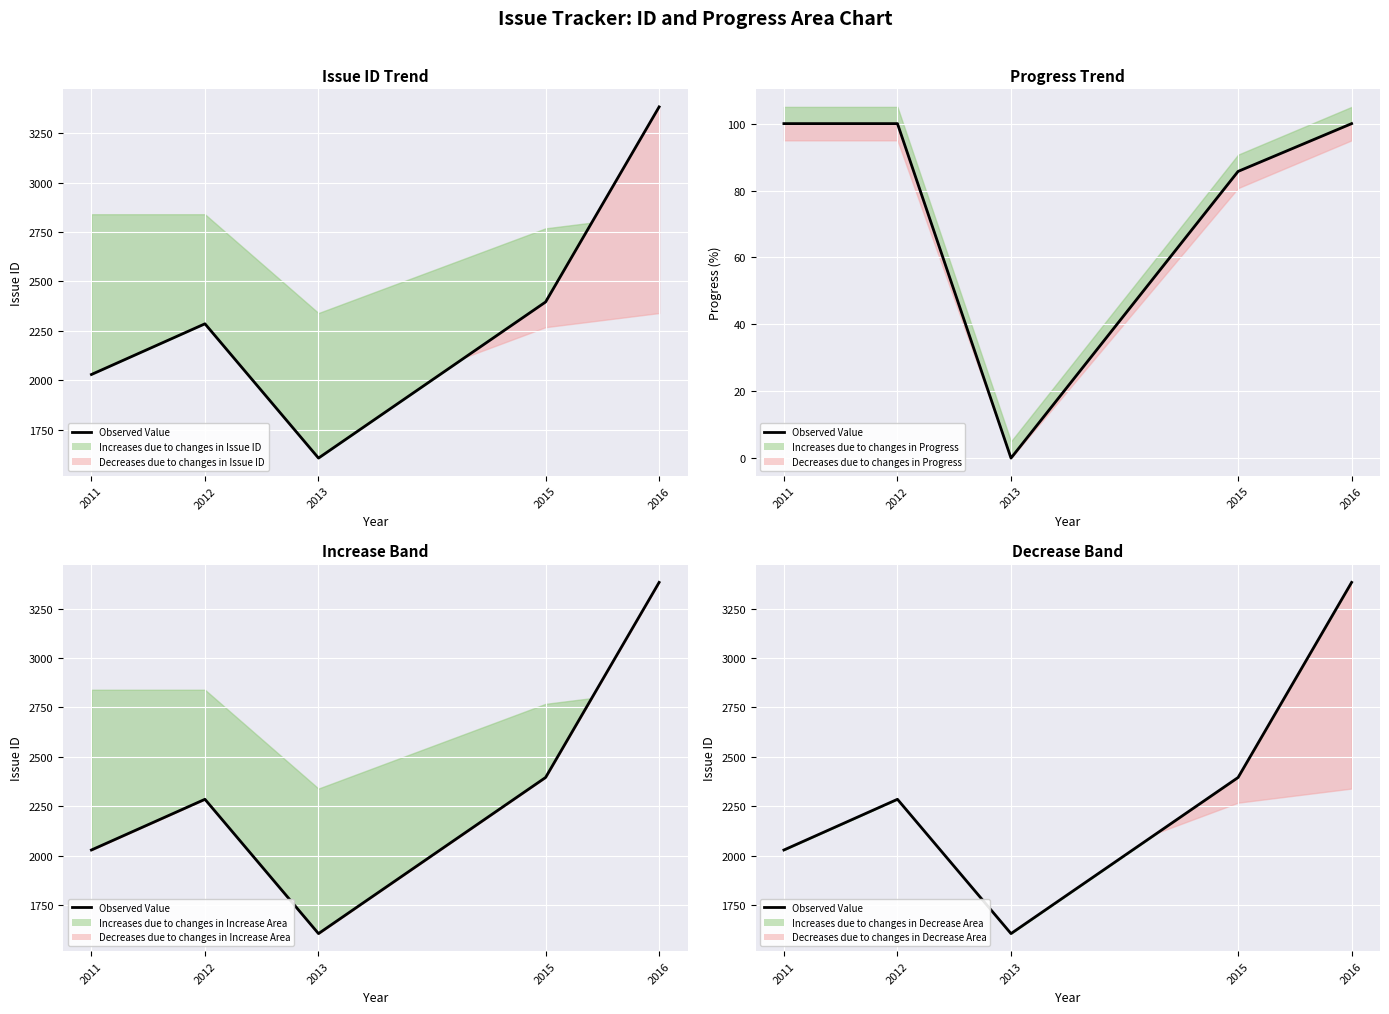

Rank the categories by value from lowest to highest.

2013, 2011, 2012, 2015, 2016